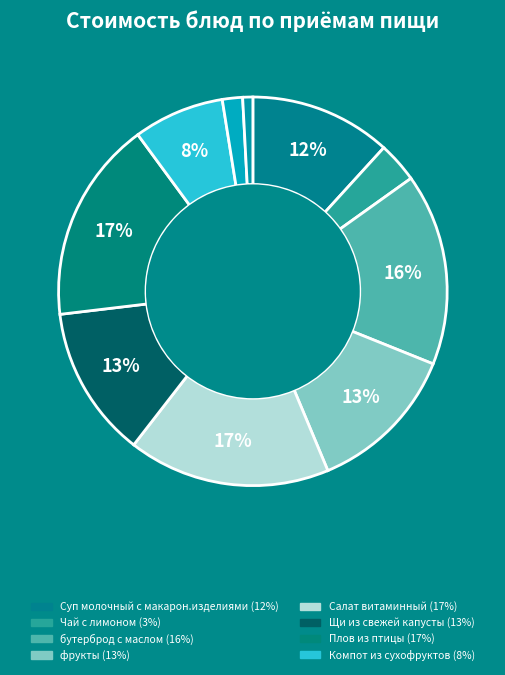

Count the number of slices in the pie.

10